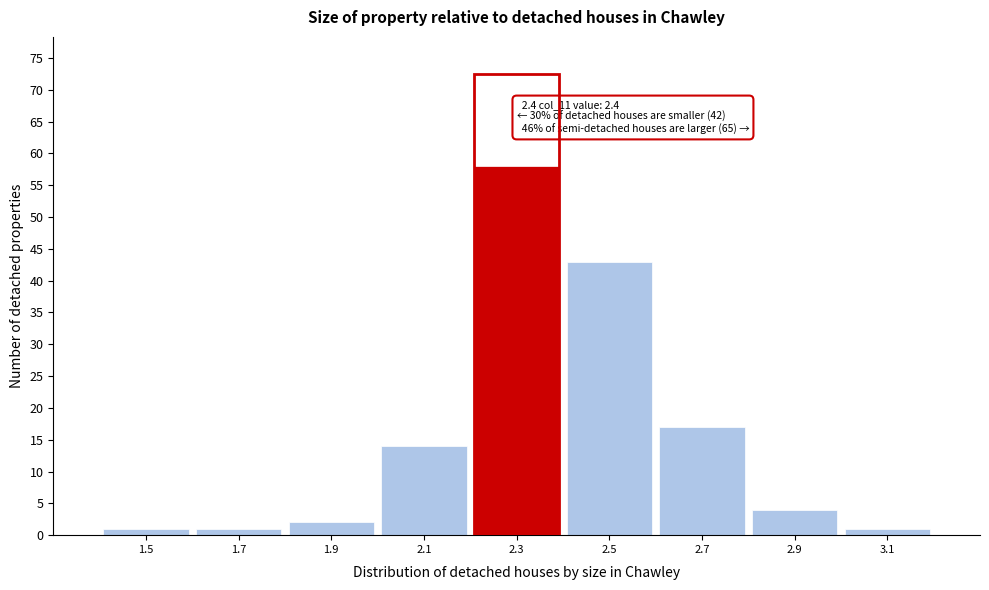

Reading right to left, list all the values displayed in this chart.

3.1=1	2.9=4	2.7=17	2.5=43	2.3=58	2.1=14	1.9=2	1.7=1	1.5=1